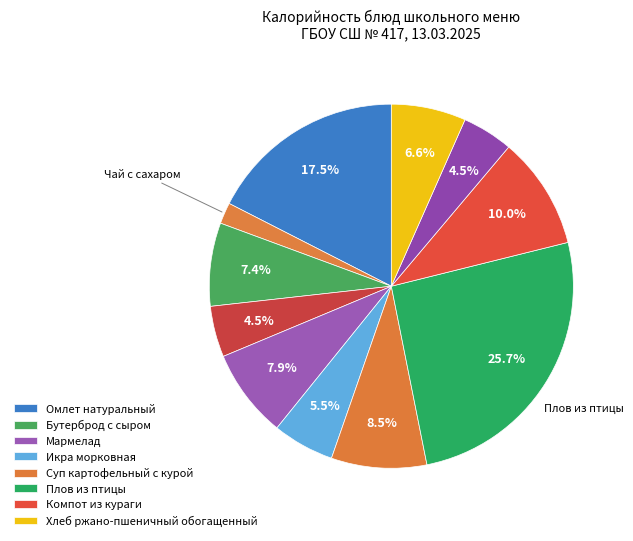

Does any single category account for the majority?

No